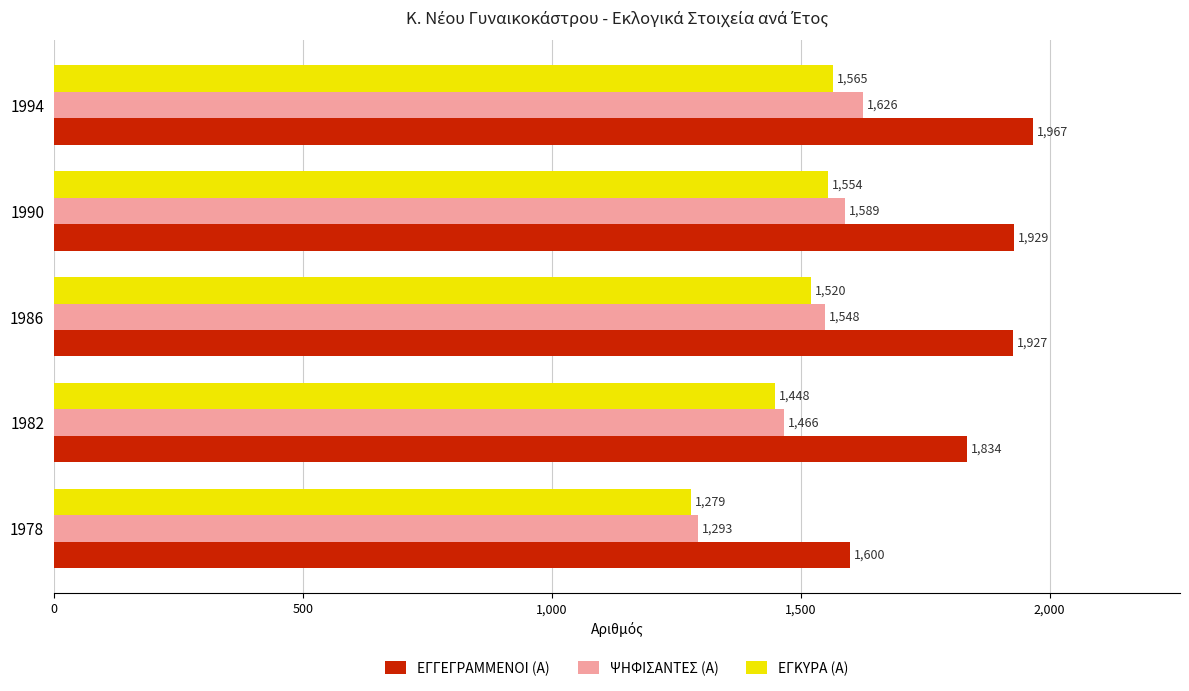

What is the spread (max minus min) of values at 1982?

386